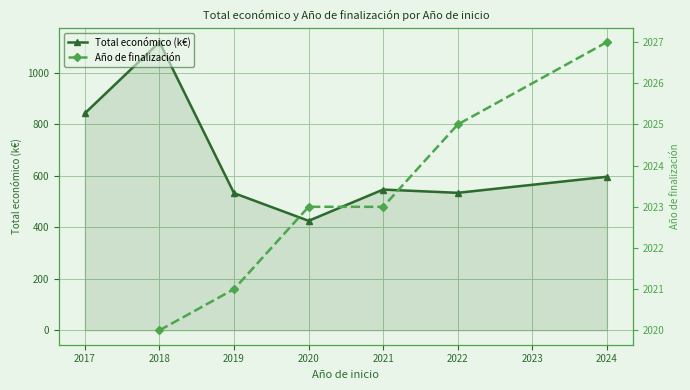

True or false: Año de finalización and Total económico (k€) intersect in this chart.

False